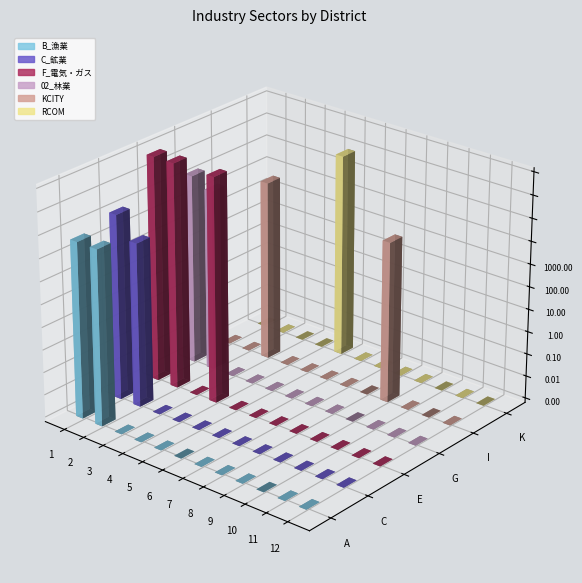

Between 2 and 5, which series saw the biggest shift?

F_電気・ガス